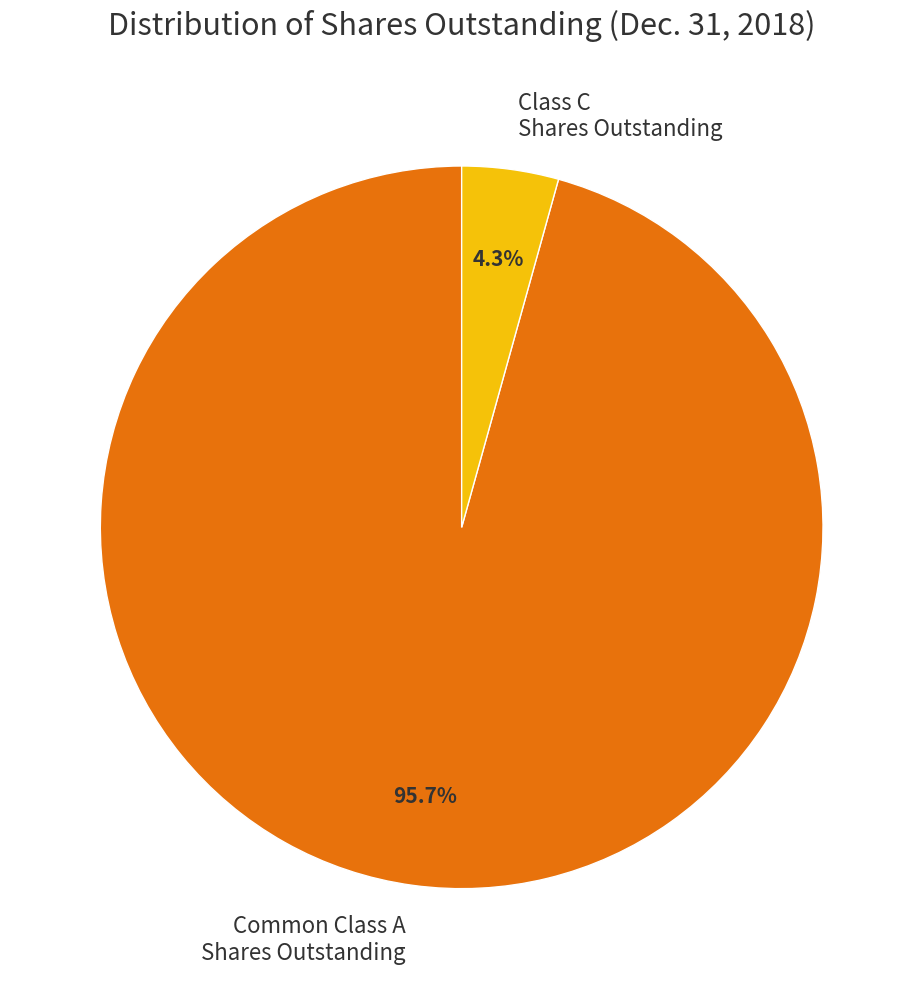

To the nearest percent, what is the average slice percentage?

50%